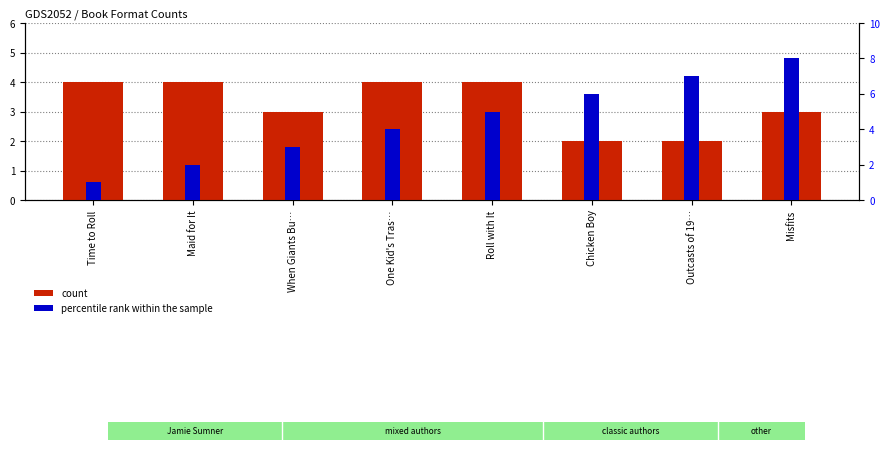

What is the label of the 8th bar from the right?

Time to Roll